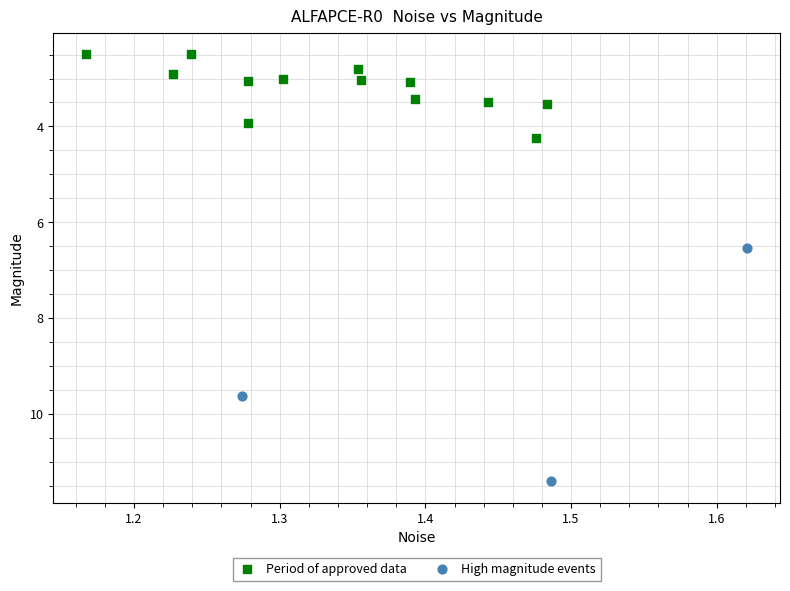

What are all the series names shown in the legend?

Period of approved data, High magnitude events